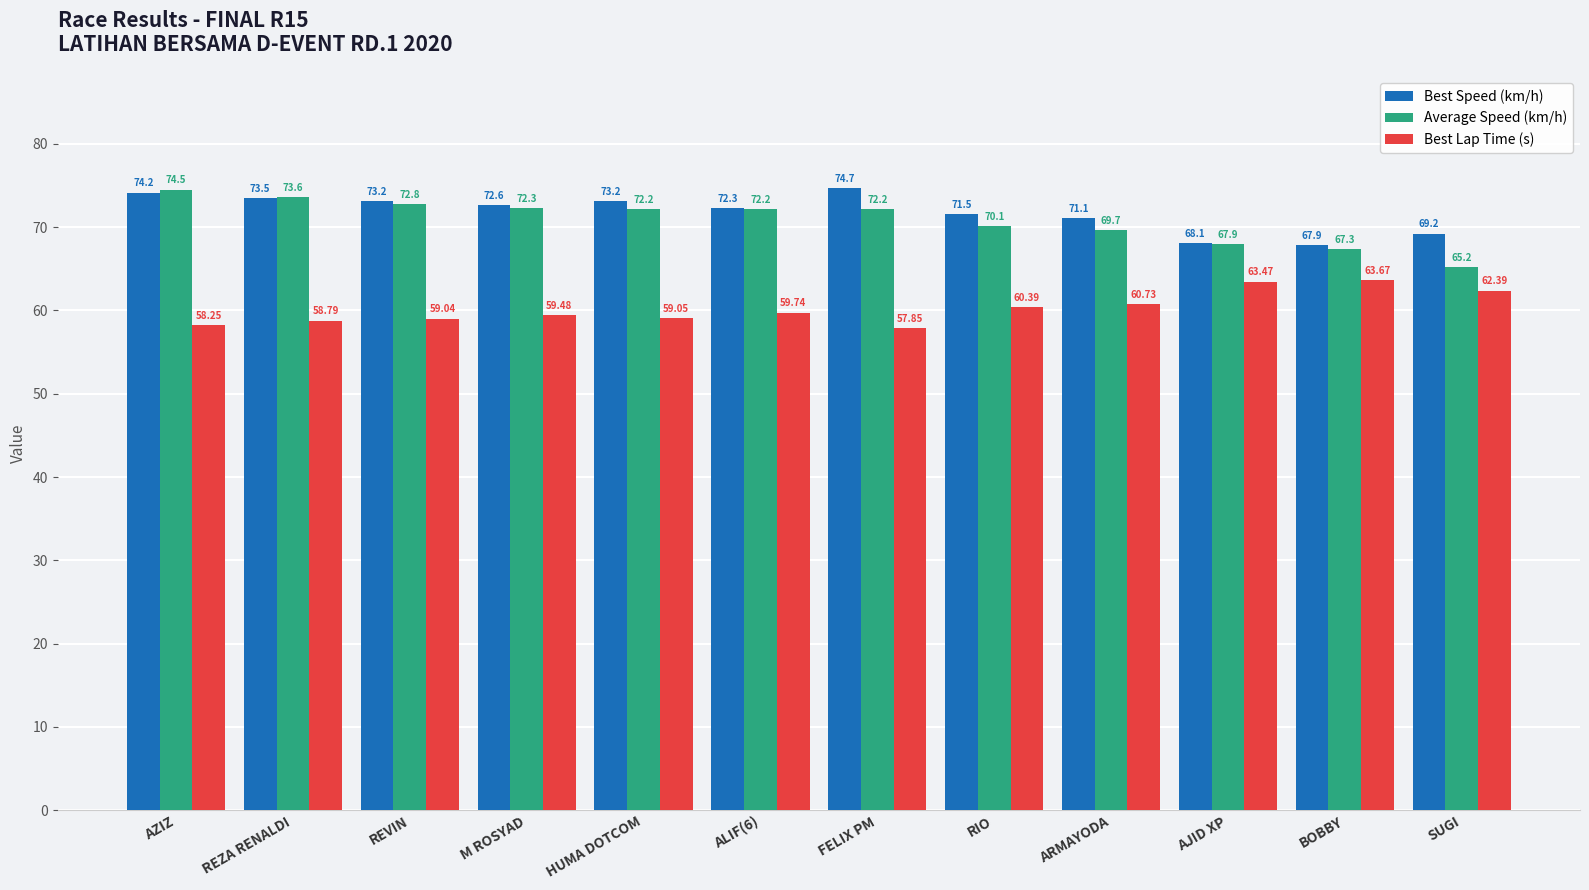

List the series in order of their peak value, lowest first.

Best Lap Time (s), Average Speed (km/h), Best Speed (km/h)